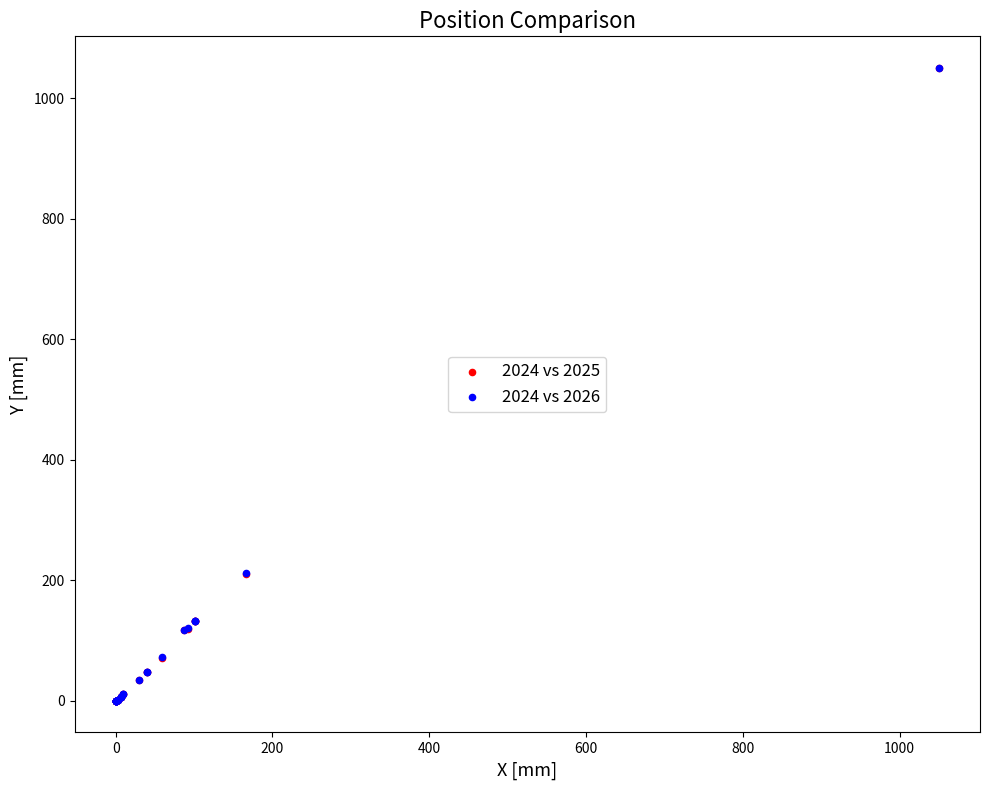

What are all the series names shown in the legend?

2024 vs 2025, 2024 vs 2026